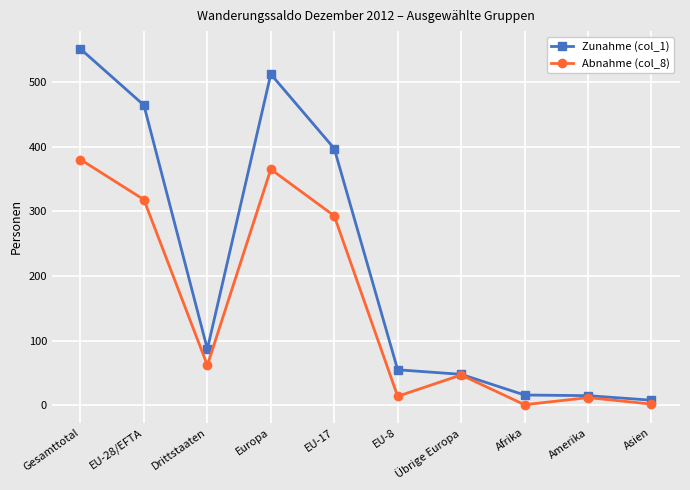

What is the difference between the second highest and second lowest values in the Zunahme (col_1) series?

497